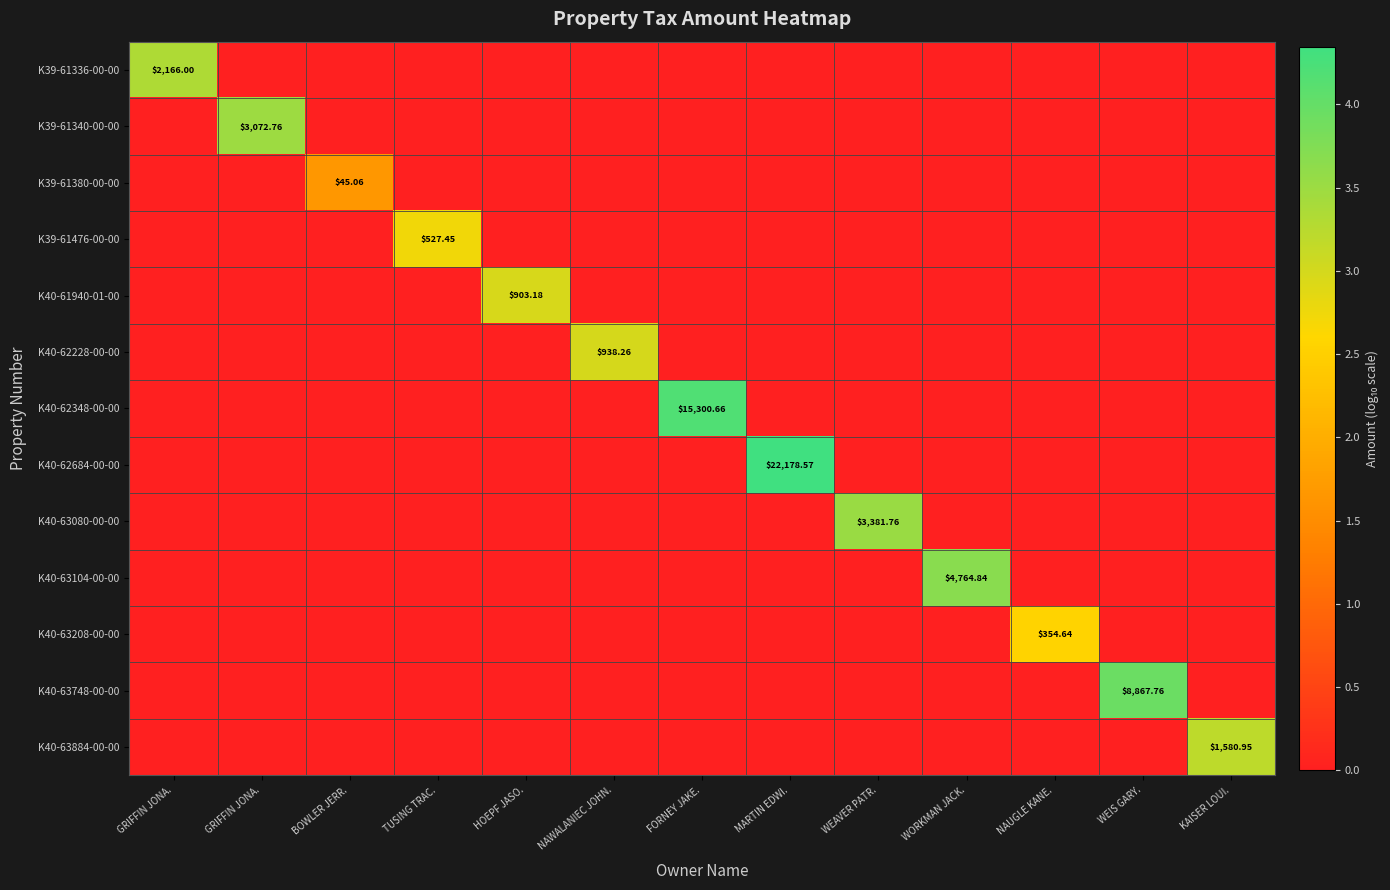

At how many categories does at least one series exceed 0?

13